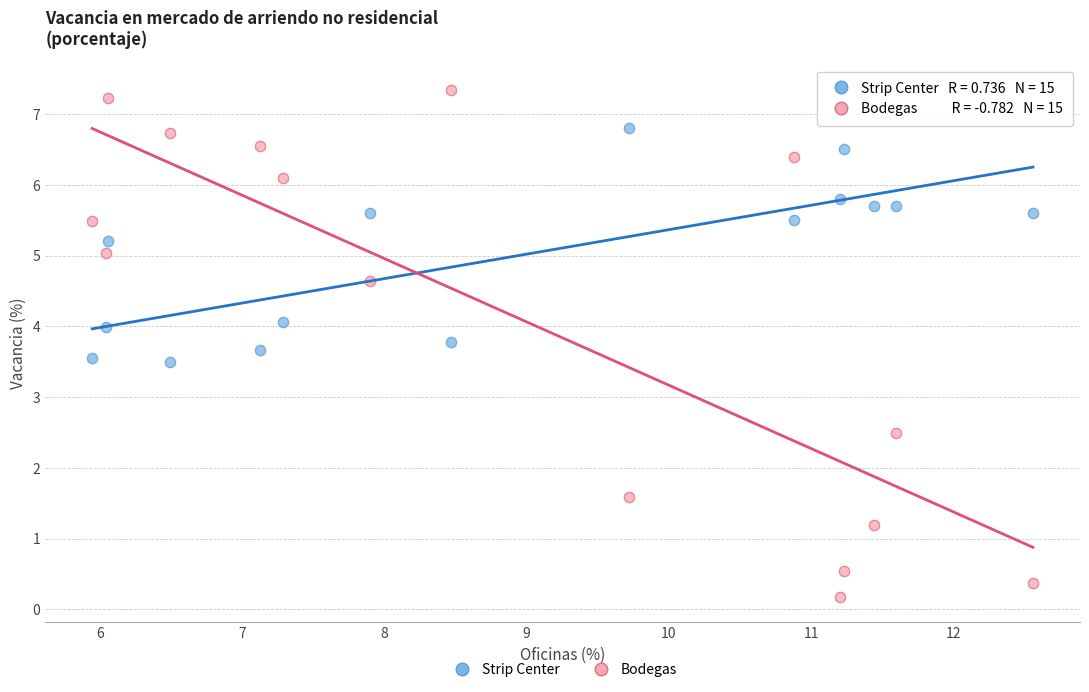

Which series has the largest Y range (max minus min)?

Bodegas